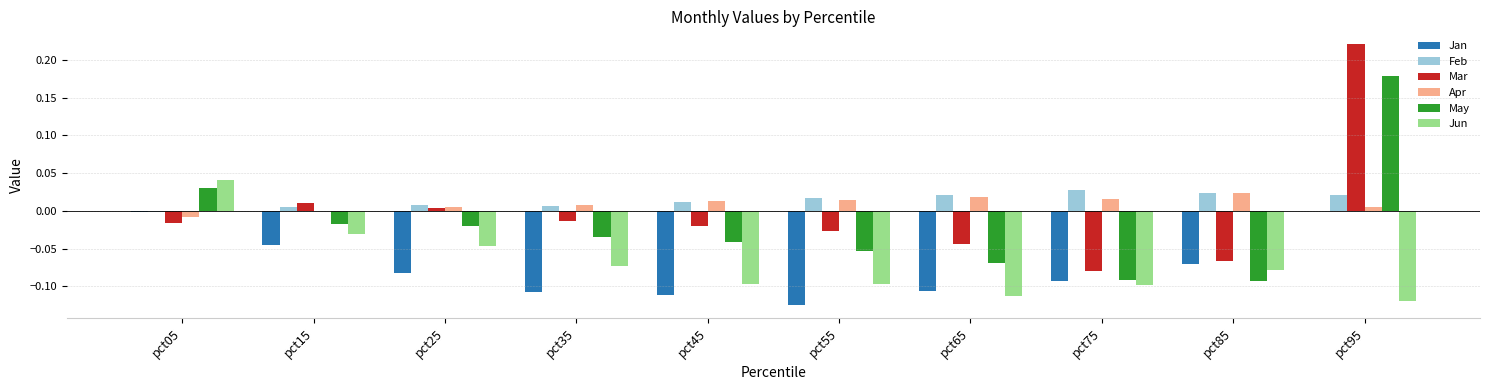

At which category is the sum across all series the highest?

pct95